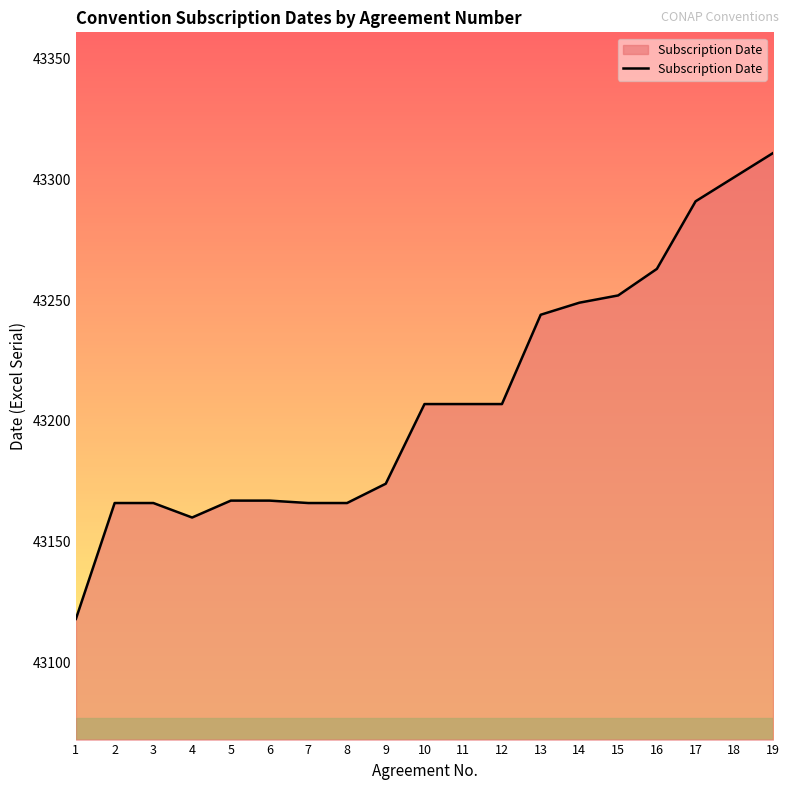

Count the number of data series in this chart.

1